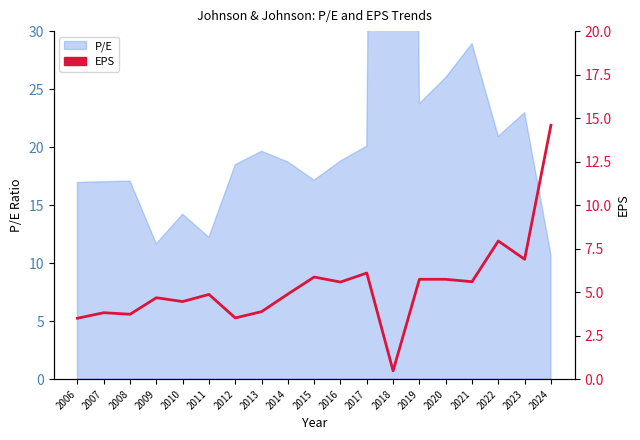

At which category does the data reach its first local valley?

2008